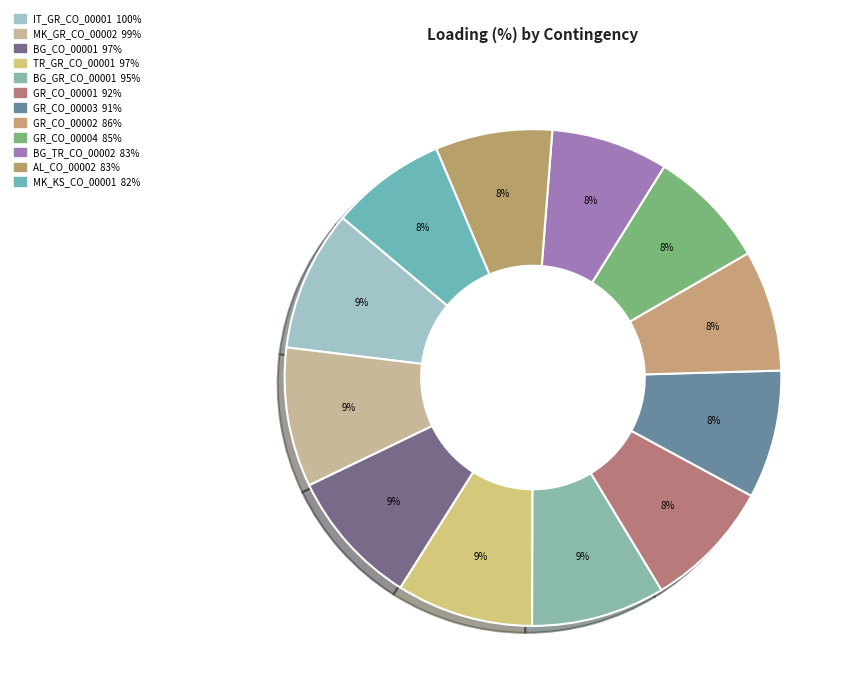

How many segments does this pie chart have?

12